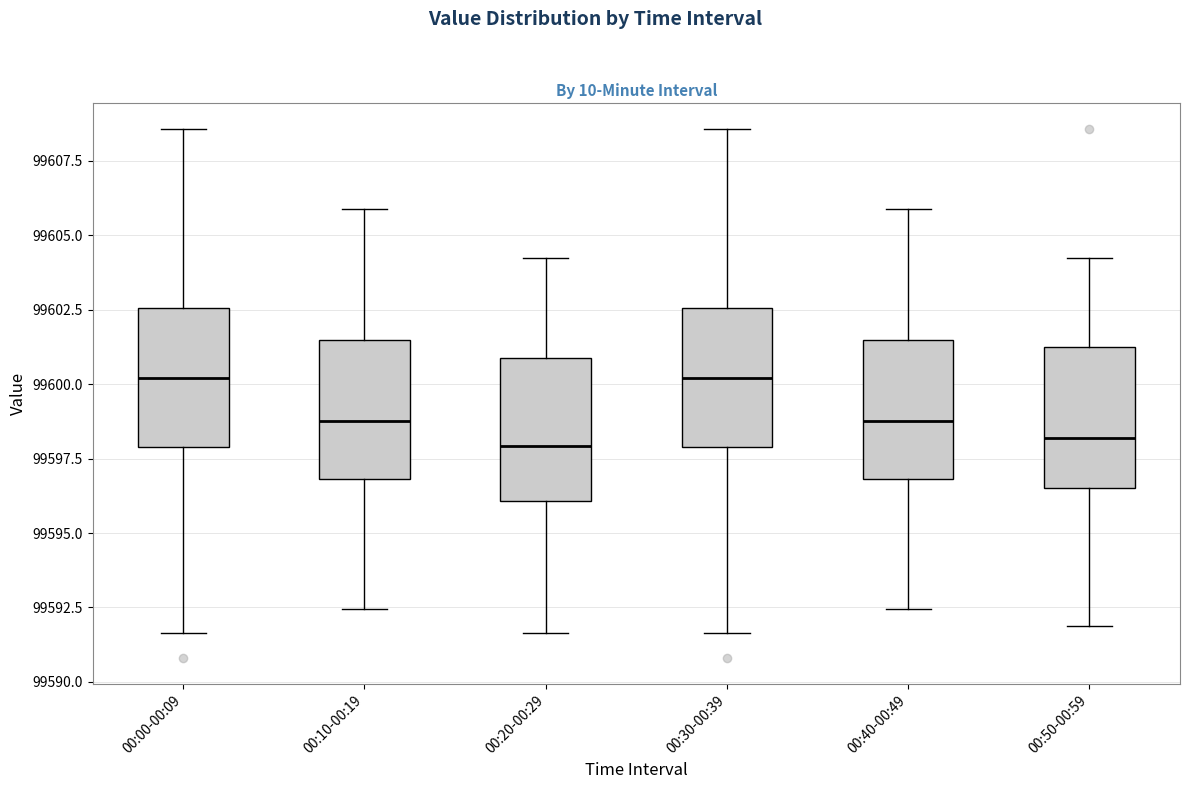

Where does the upper whisker of the box for 00:10-00:19 end on the y-axis? The values are not printed on the chart, so give them approximately, as read against the axis.

99606.0